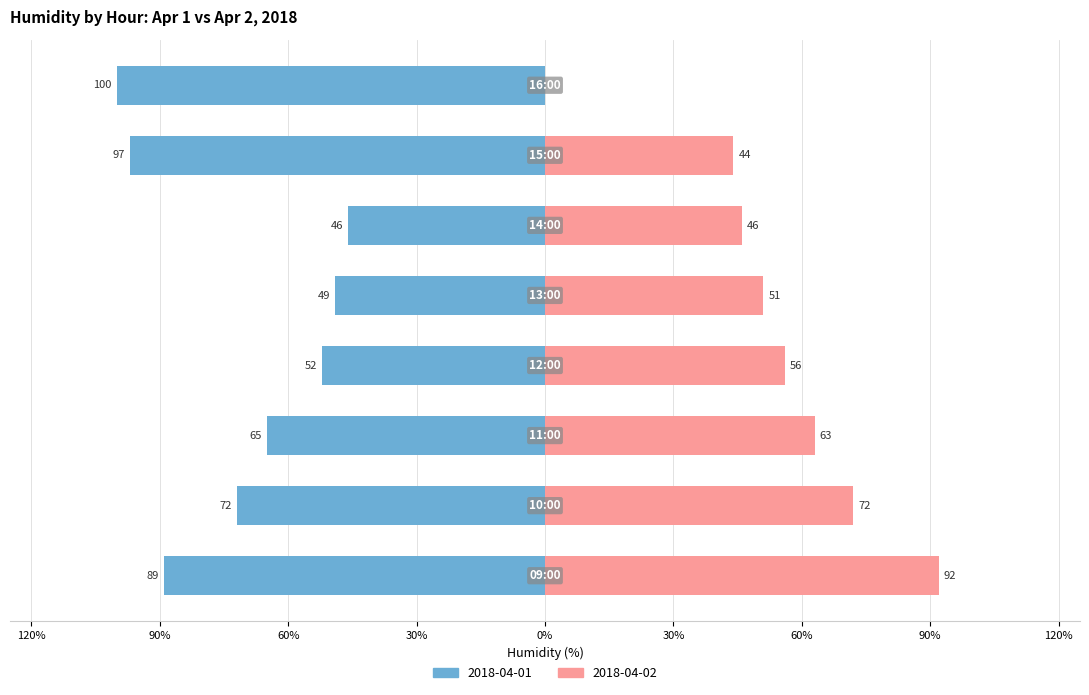

Where does the 2018-04-01 series first go above -65?

12:00